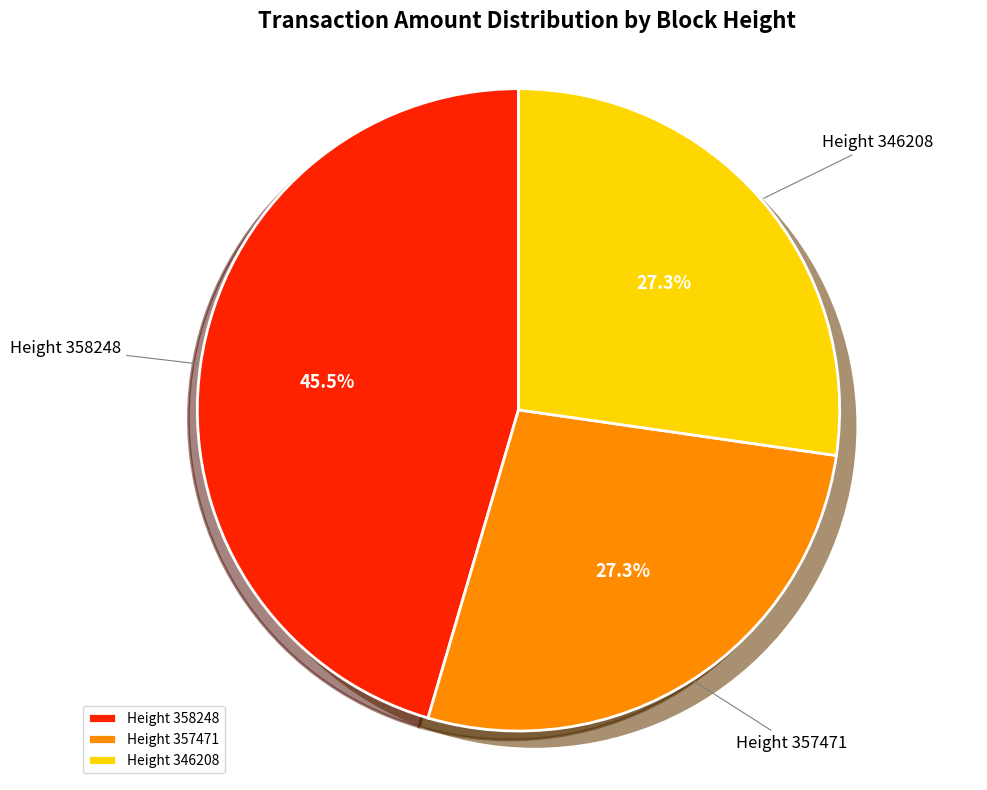

How many slices are in this pie chart?

3